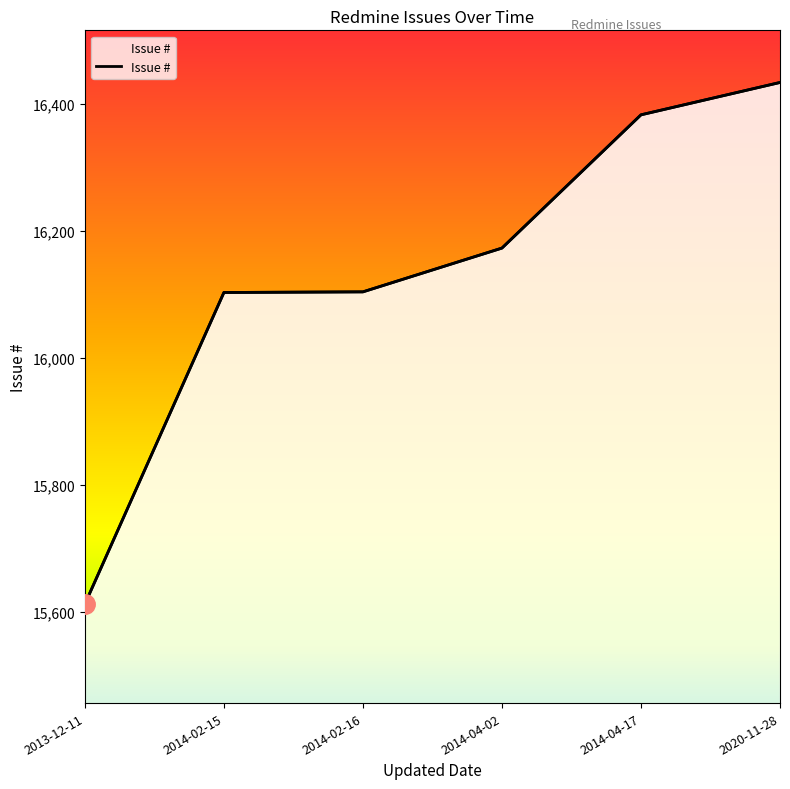

At which label is the value closest to 16023?

2014-02-15